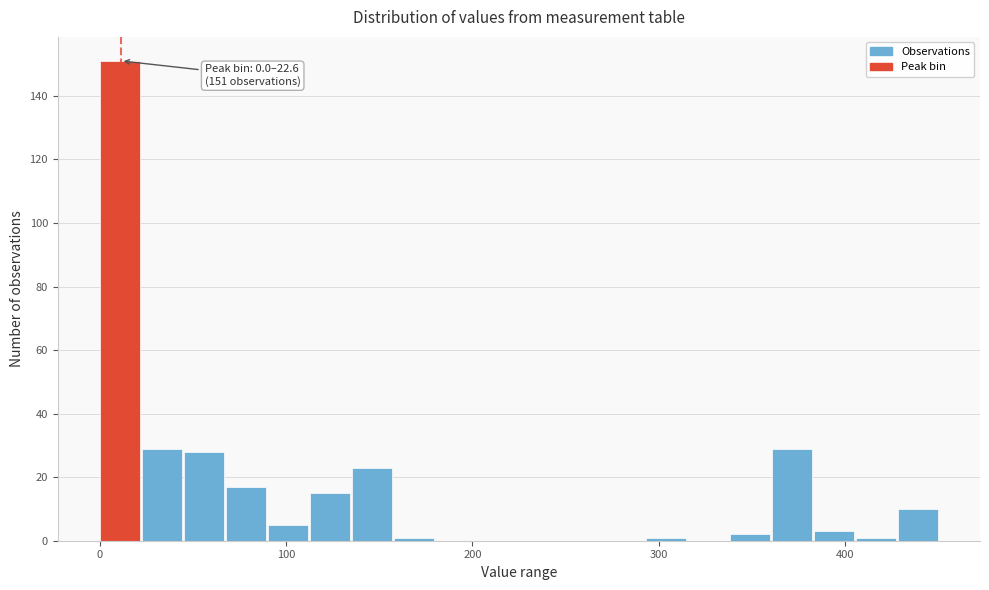

Around what value on the x-axis is the tallest bar? Give the approximate position of its centre, as read against the axis.

10